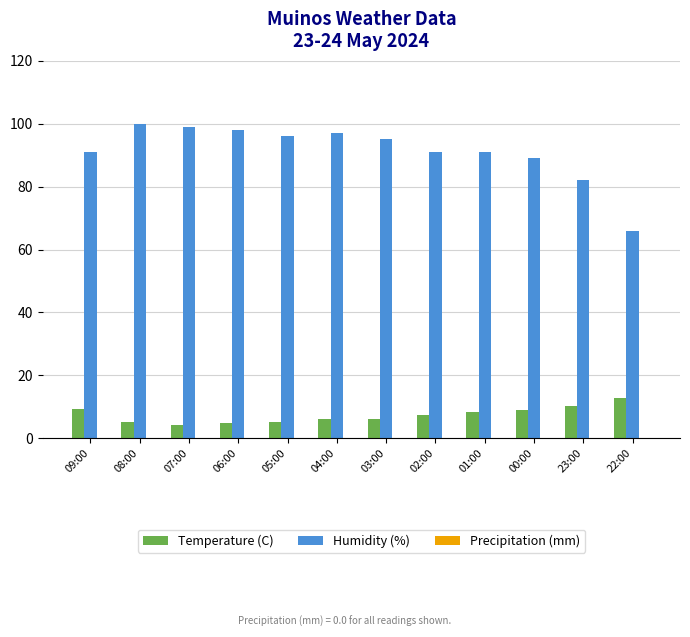

Which series has the largest range (max minus min)?

Humidity (%)